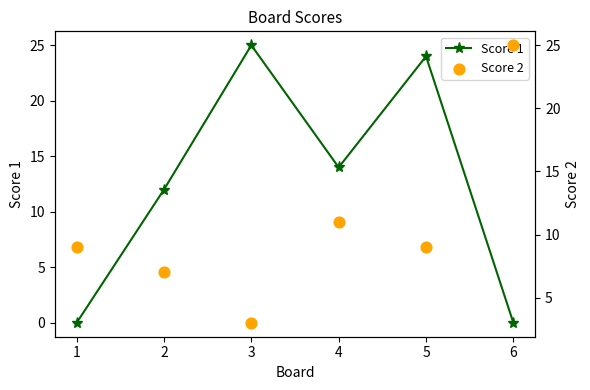

True or false: Score 1 has a value of 0 at 1.

True